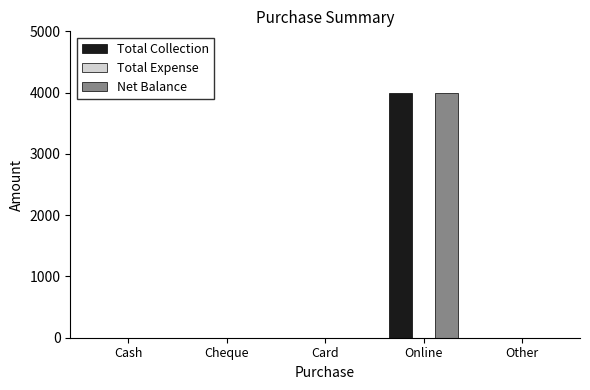

Is it true that Total Collection equals 4000 at Online?

True